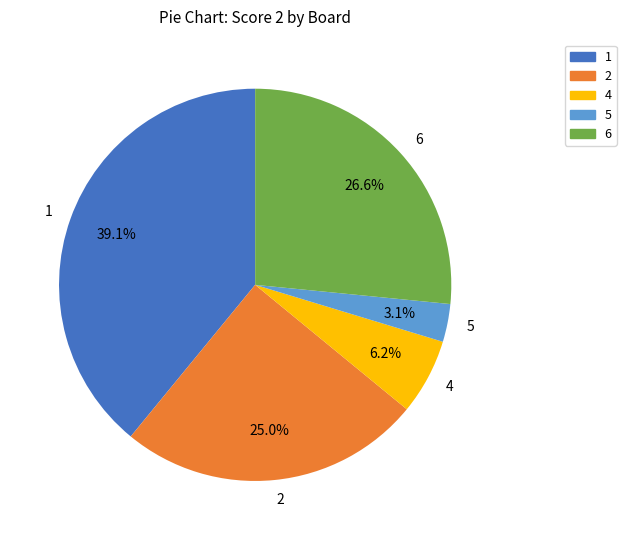

Does any single category account for the majority?

No